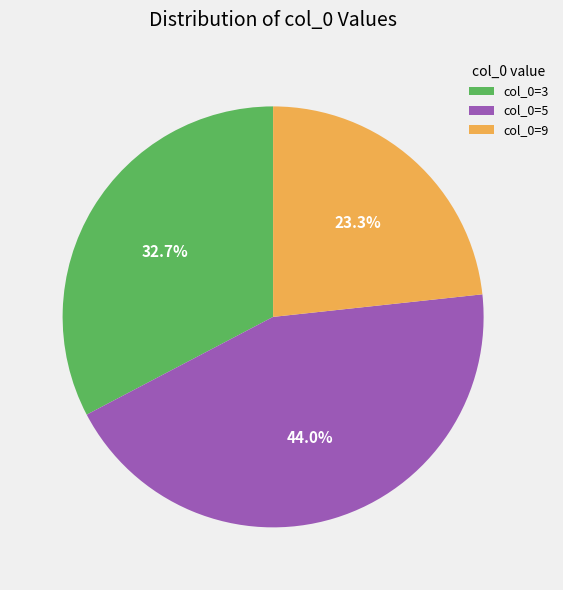

Rank the categories by value from lowest to highest.

col_0=9, col_0=3, col_0=5